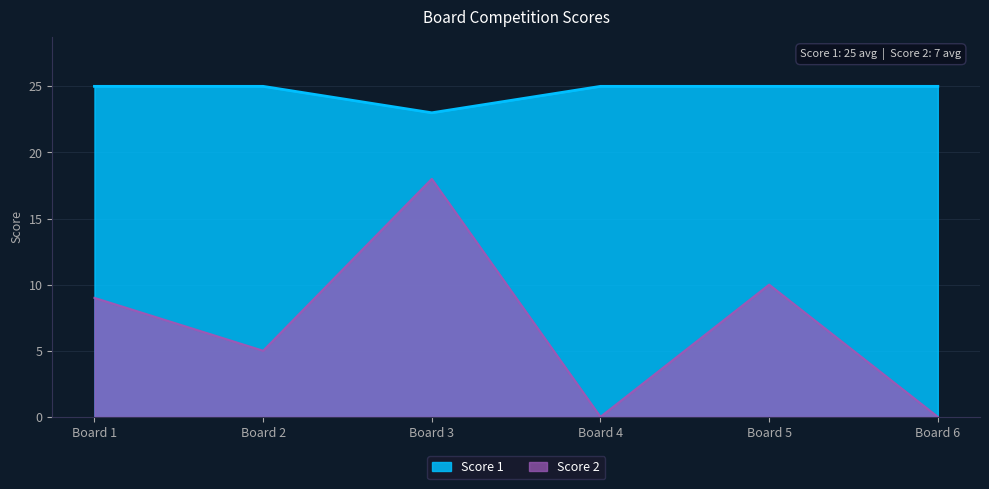

What is the highest value of the Score 1 series?

25